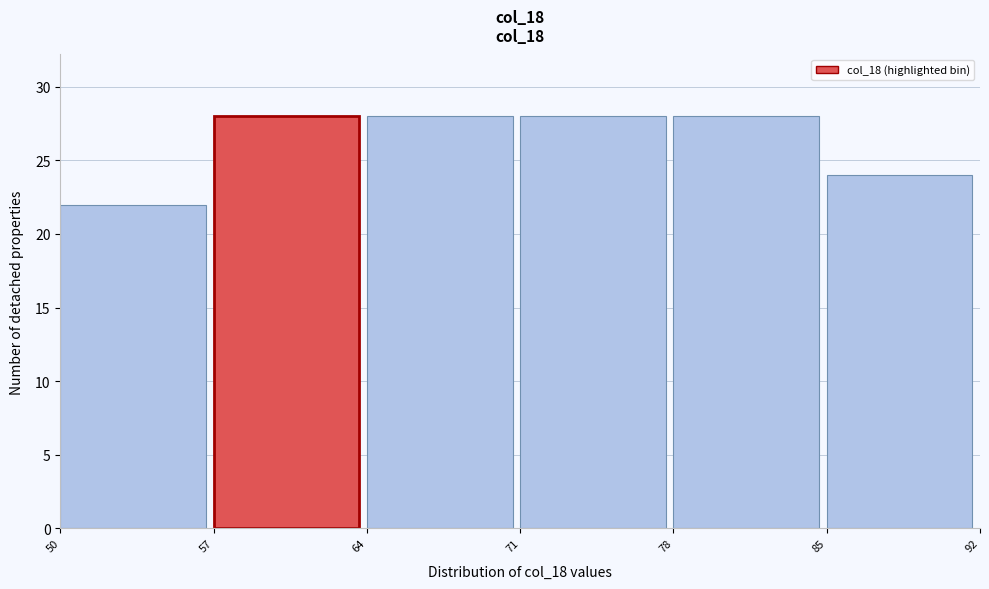

Reading left to right, list every bar in this chart as the range it spans on the x-axis followed by its height. The values are not printed on the chart, so give them approximately, as read against the axis.

50 to 57: 22
57 to 64: 28
64 to 71: 28
71 to 78: 28
78 to 85: 28
85 to 92: 24